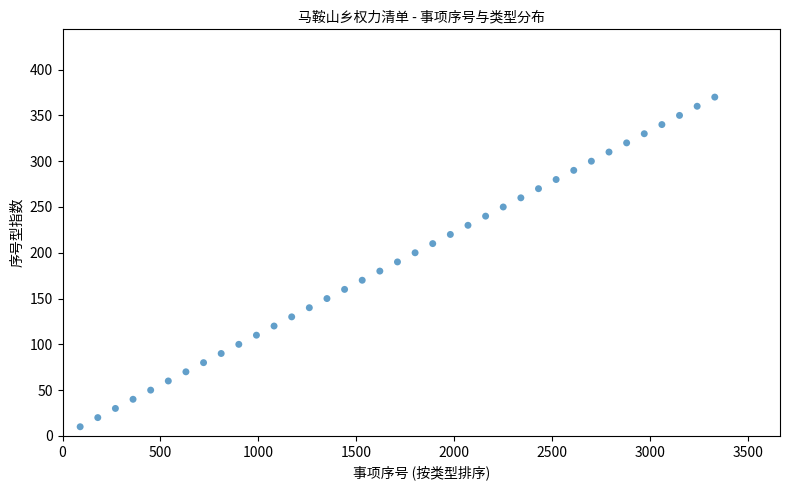

What is the range of Y values (max minus min)?

360